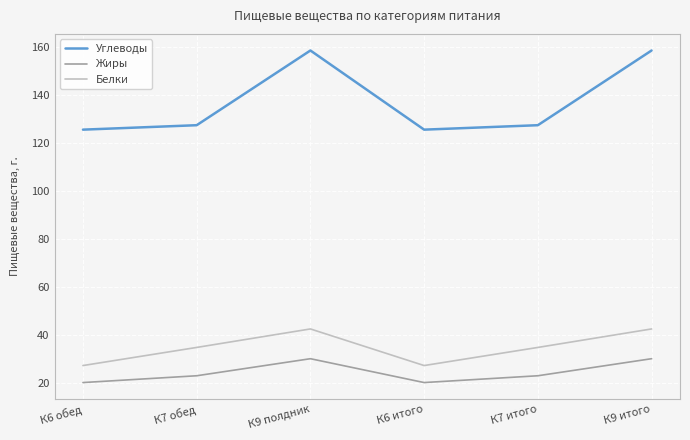

What position from the right is К9 полдник?

4